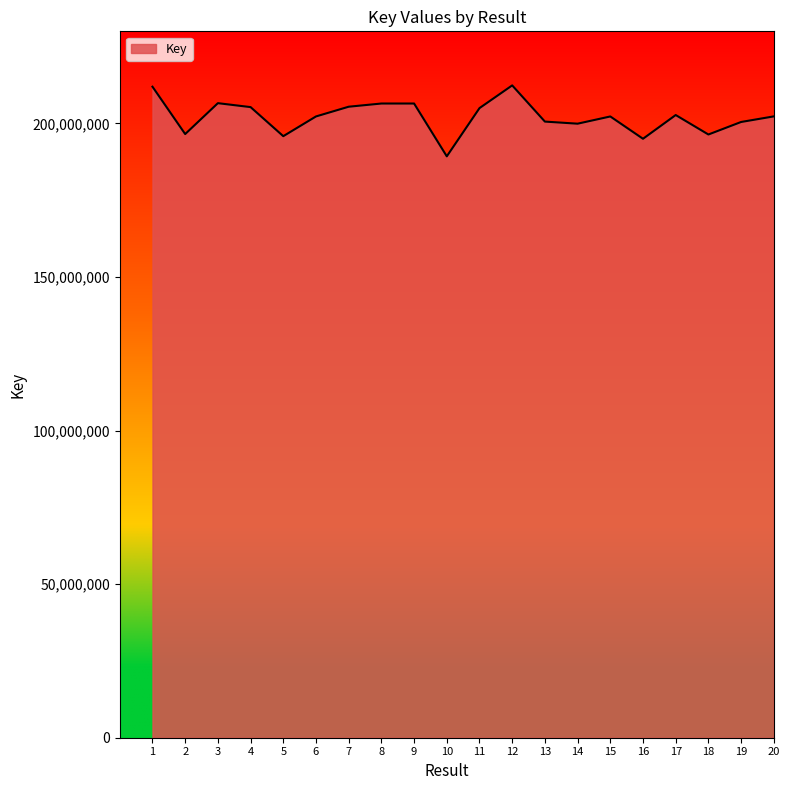

How many lines are shown in the chart?

1